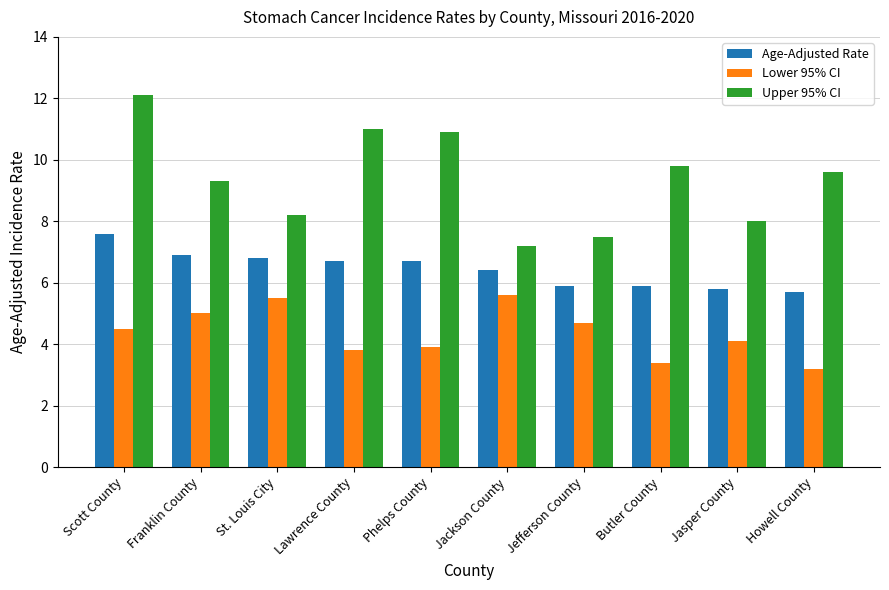

What is the label of the 1st bar from the right?

Howell County